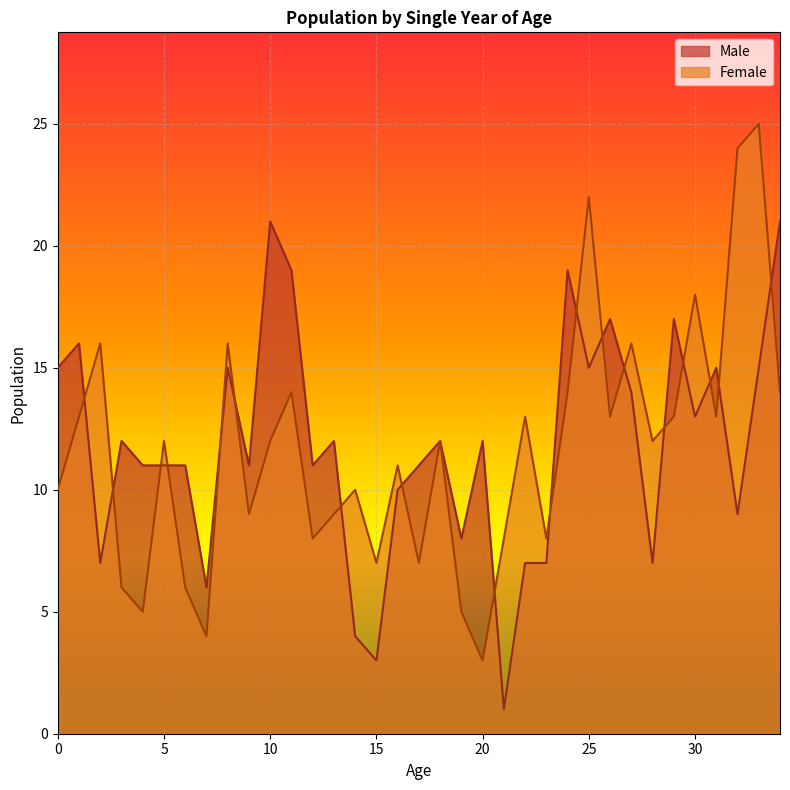

What is the sum of the Female values at 7 and 19?

9